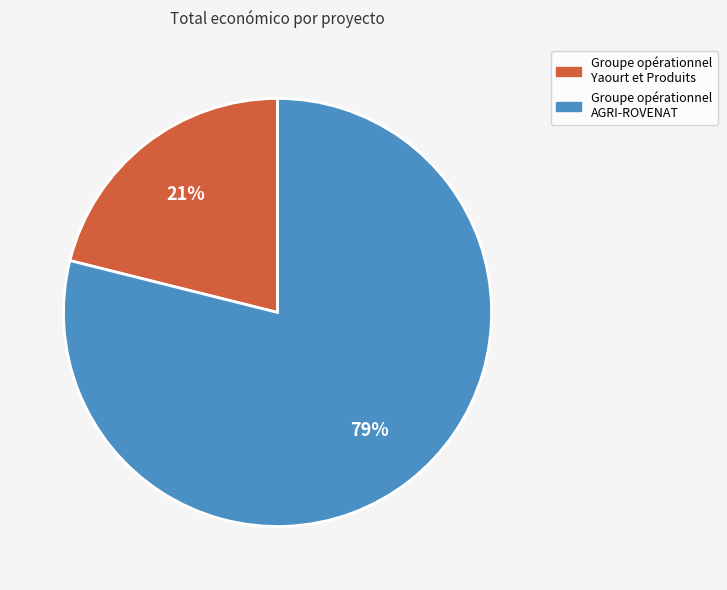

To the nearest percent, what is the average slice percentage?

50%